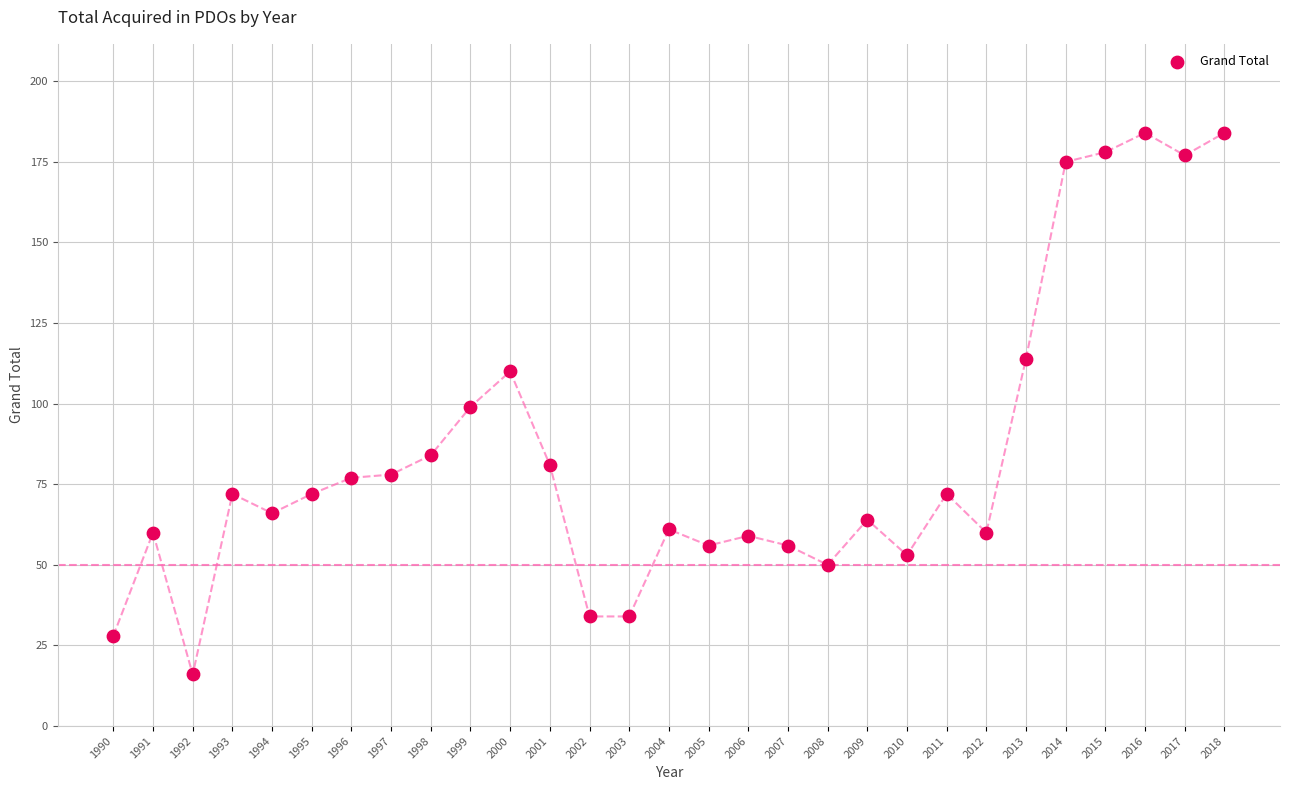

What is the range of Y values (max minus min)?

168